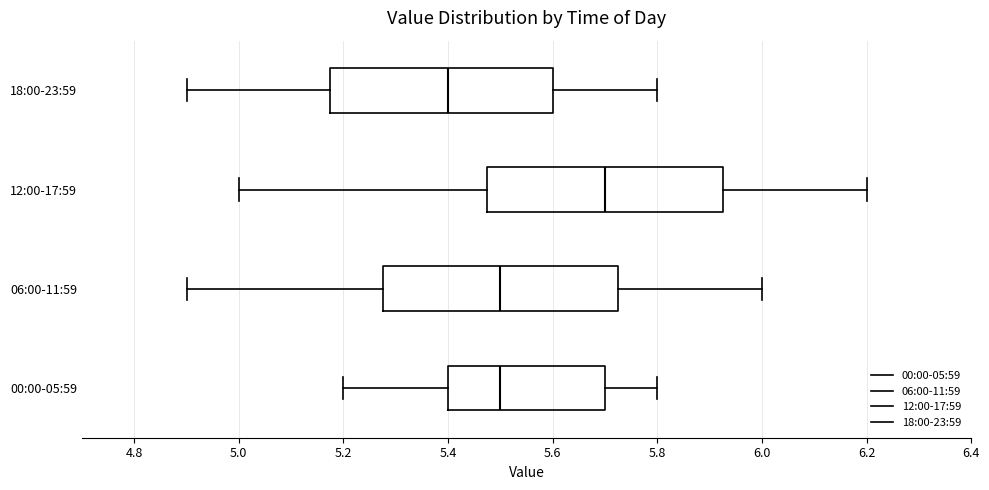

Which box's median line is the furthest to the right?

12:00-17:59